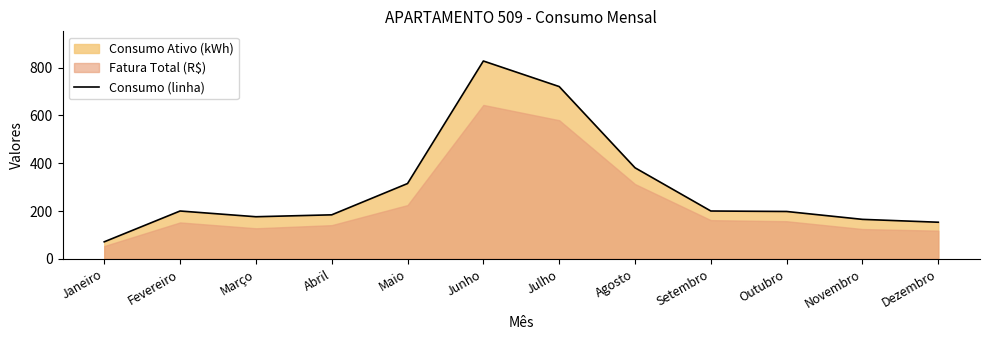

Rank the categories by value from highest to lowest.

Junho, Julho, Agosto, Maio, Fevereiro, Setembro, Outubro, Abril, Março, Novembro, Dezembro, Janeiro